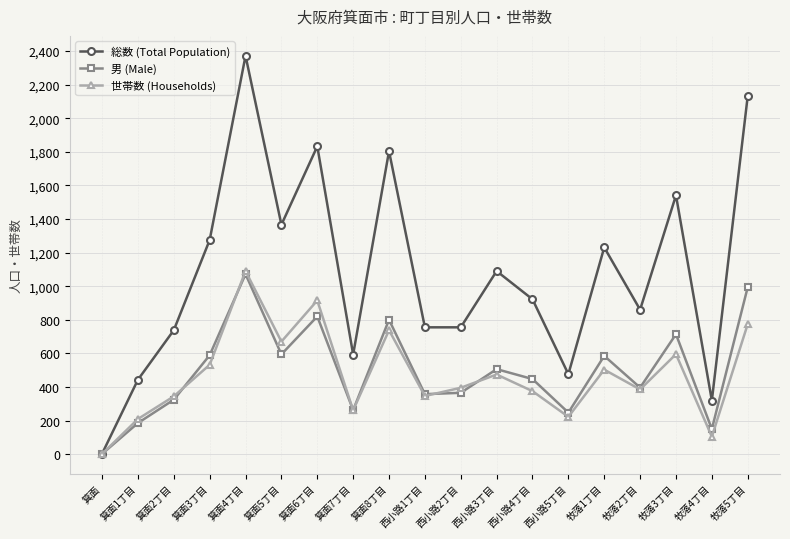

The 世帯数 (Households) series shows 404 at 箕面4丁目. True or false?

False